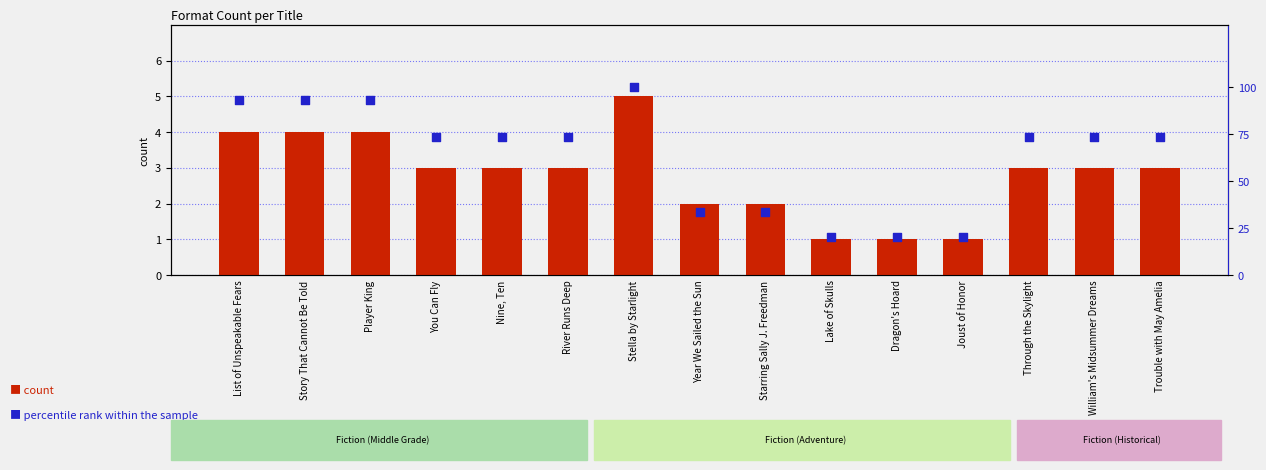

Which series has the widest spread of Y values?

percentile rank within the sample